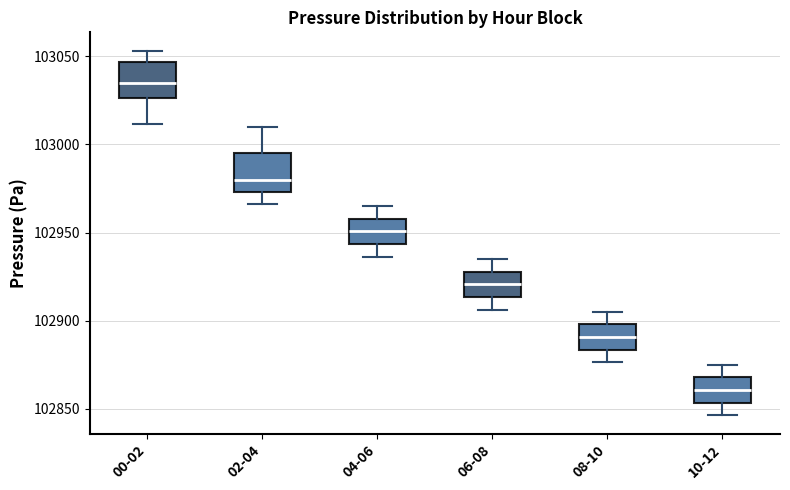

Where is the upper edge of the box for 02-04 on the y-axis? The values are not printed on the chart, so give them approximately, as read against the axis.

102995